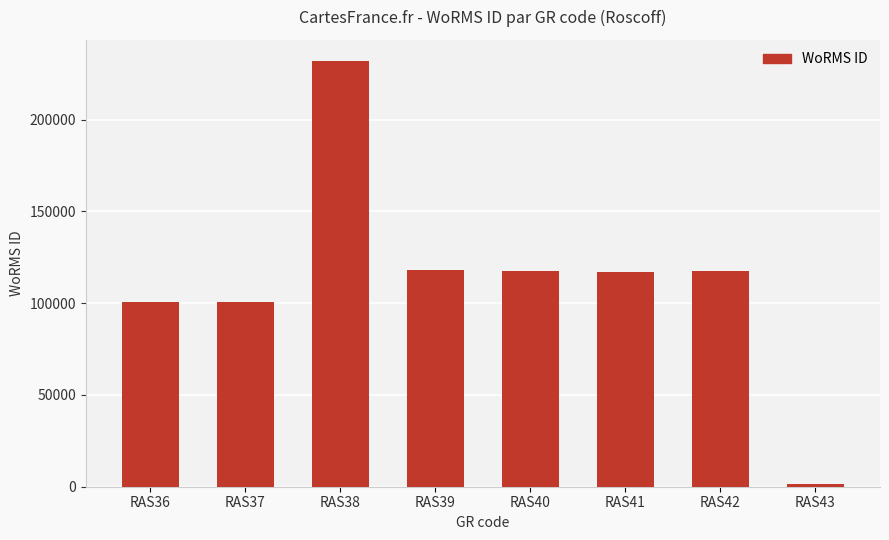

The value at RAS42 is 179182. True or false?

False